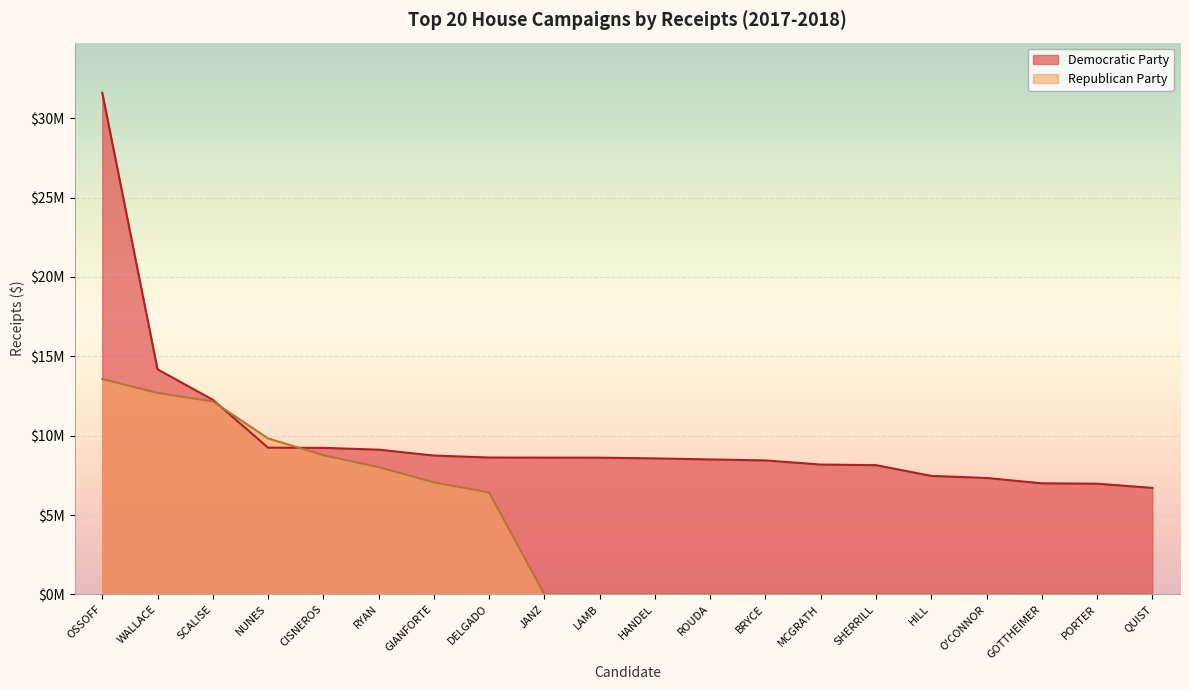

At which label does Republican Party reach its minimum?

JANZ